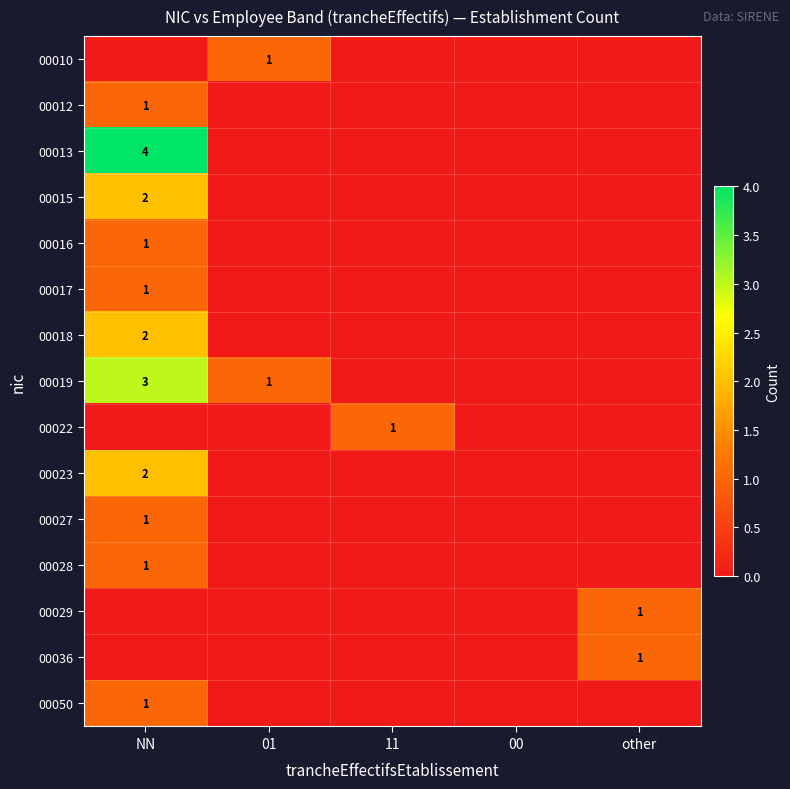

Which label corresponds to the largest value in the chart?

NN